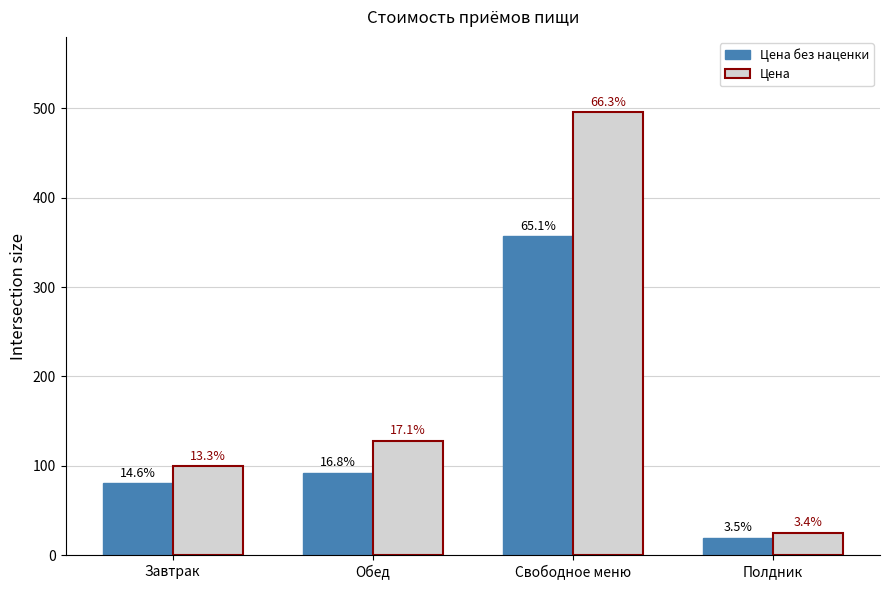

Which series has the largest range (max minus min)?

Цена